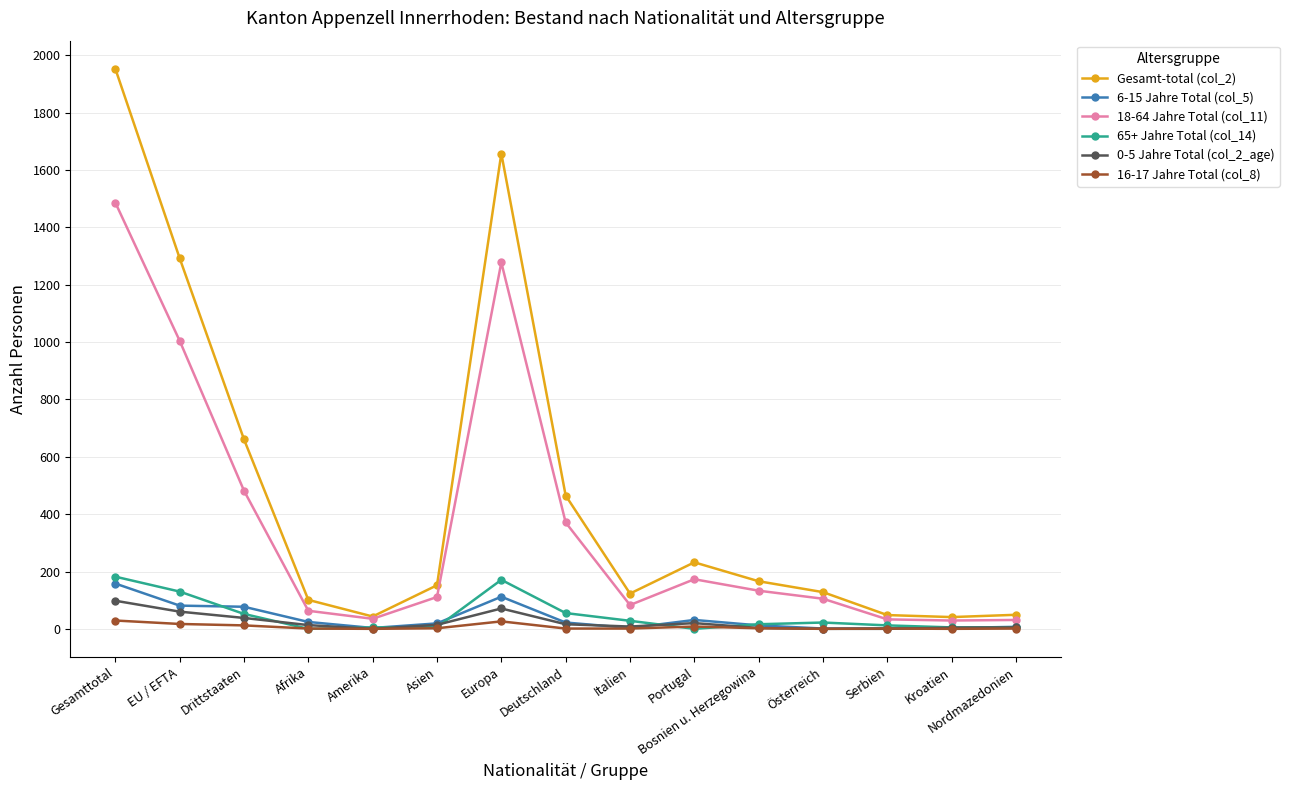

True or false: 0-5 Jahre Total (col_2_age) has a value of 38 at Drittstaaten.

True